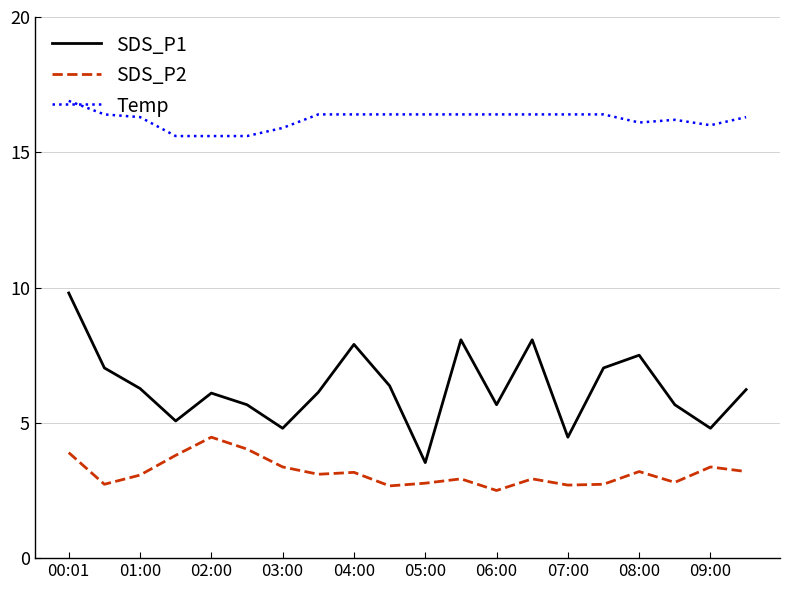

List the series in order of their peak value, lowest first.

SDS_P2, SDS_P1, Temp